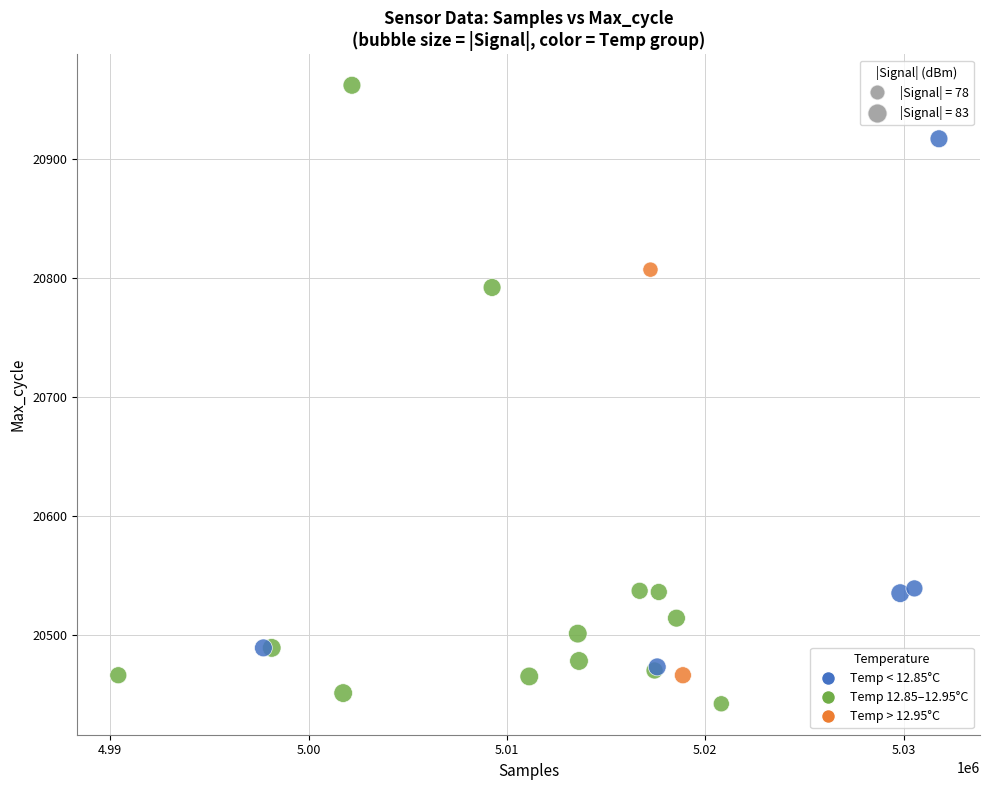

What Y value in the scatter plot is closest to 20702?

20792